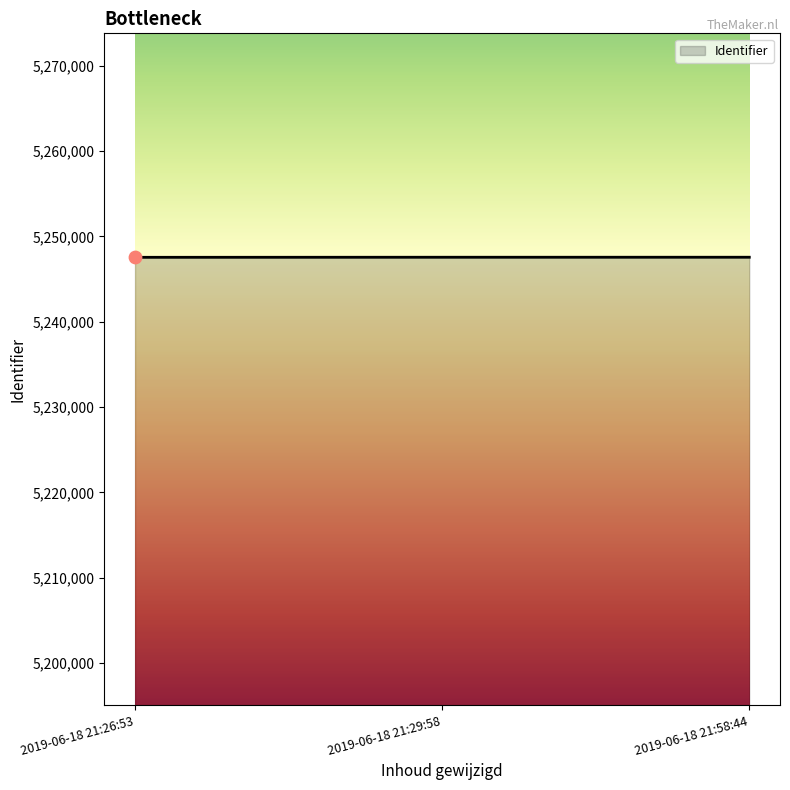

What is the sum of the values at 2019-06-18 21:26:53 and 2019-06-18 21:58:44?

10495085